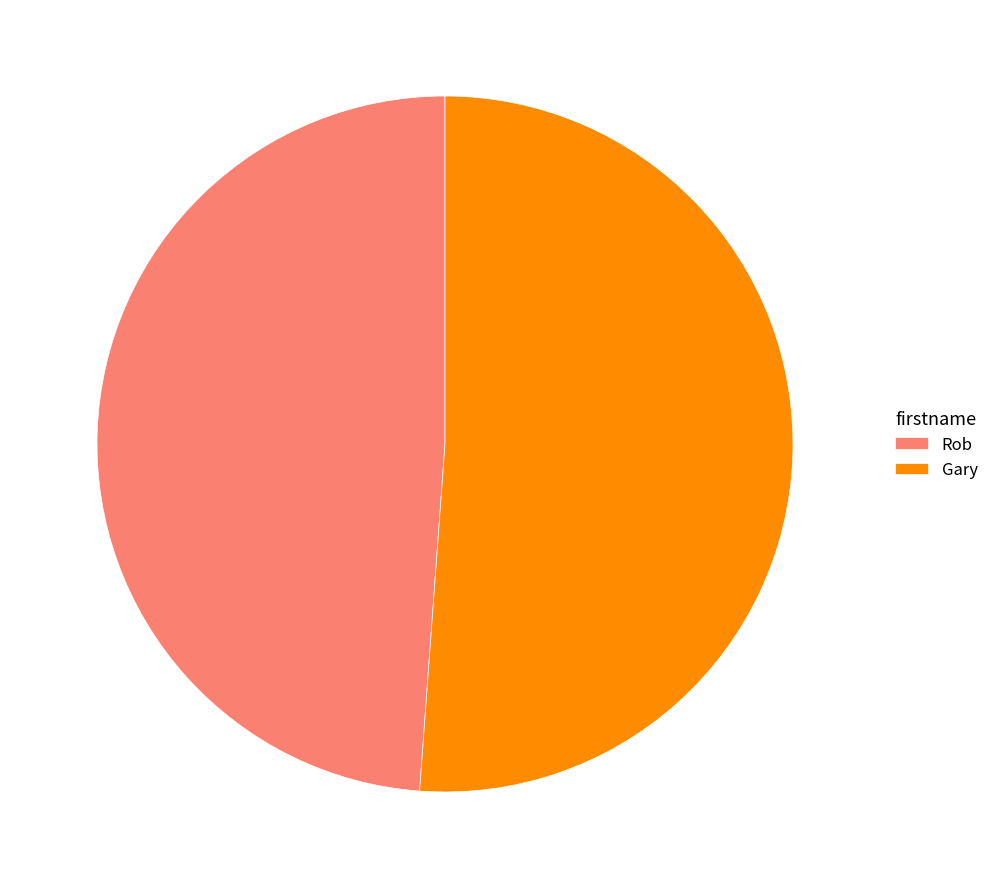

Does any single category account for the majority?

Yes